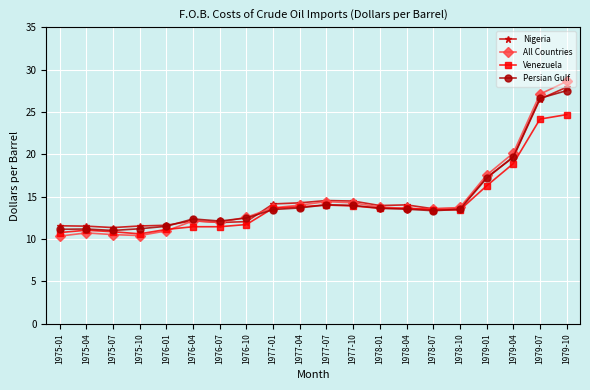

What are all the series names shown in the legend?

Nigeria, All Countries, Venezuela, Persian Gulf